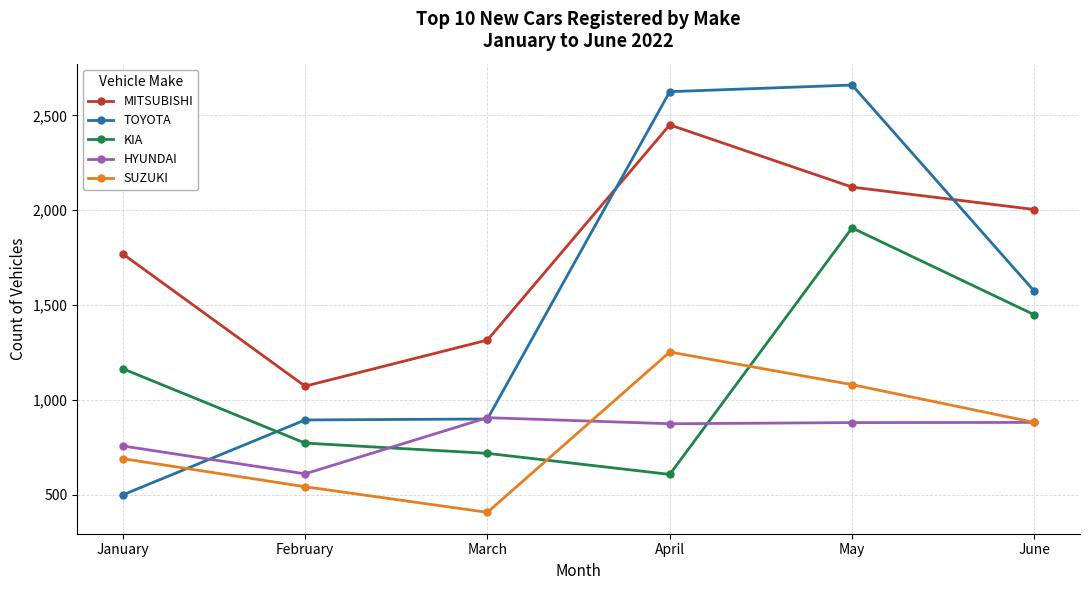

Is this an area chart (filled region under the line)?

No